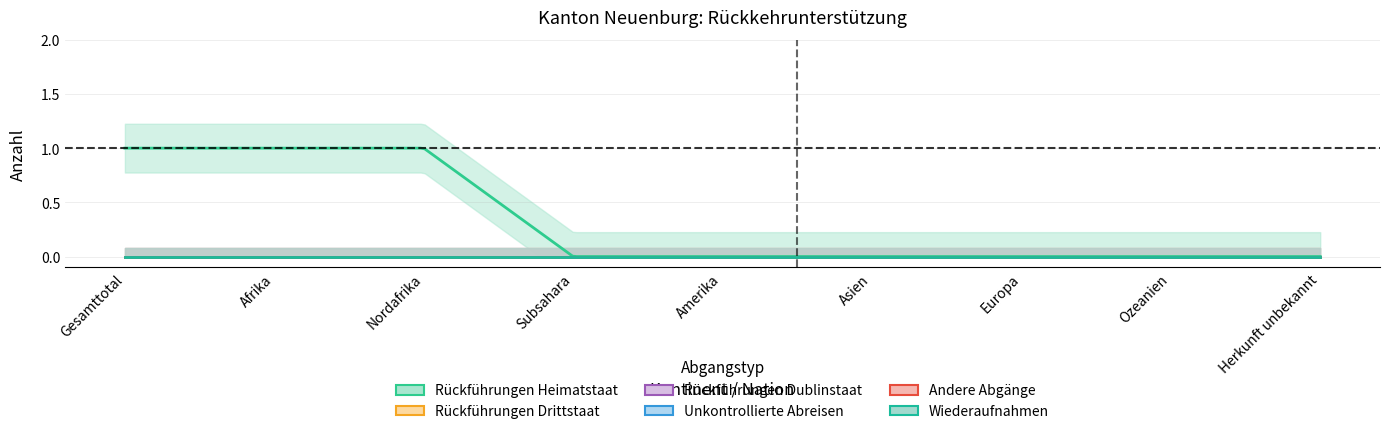

True or false: Wiederaufnahmen has more than 1 points higher than both neighbors.

False